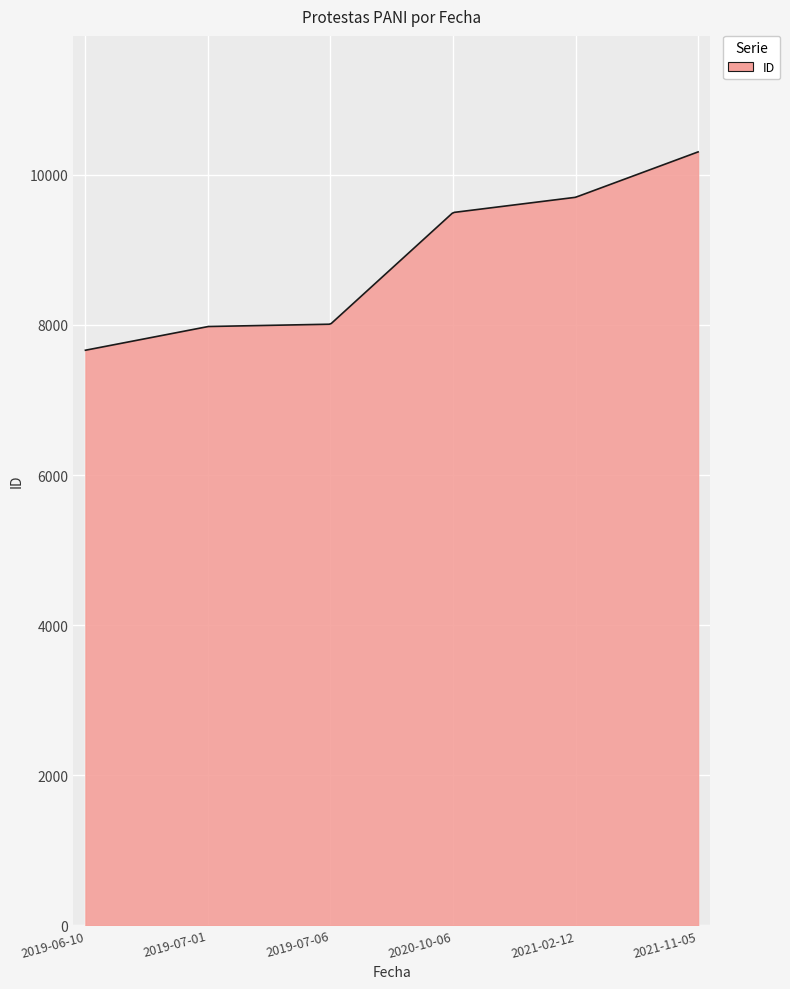

What is the smallest value displayed?

7663.0